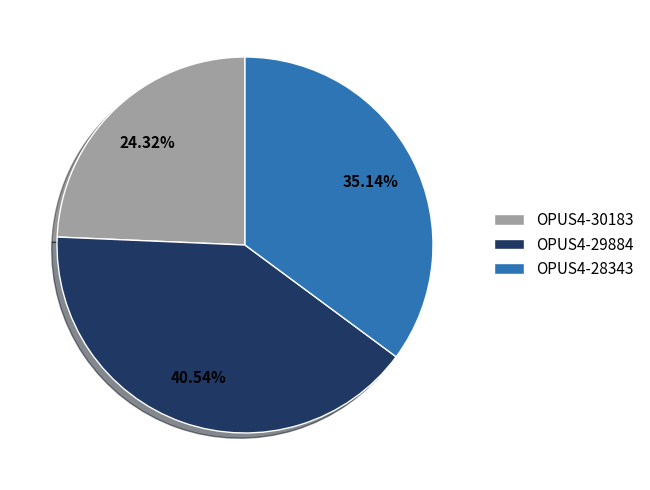

The OPUS4-29884 slice represents 53% of the pie. True or false?

False